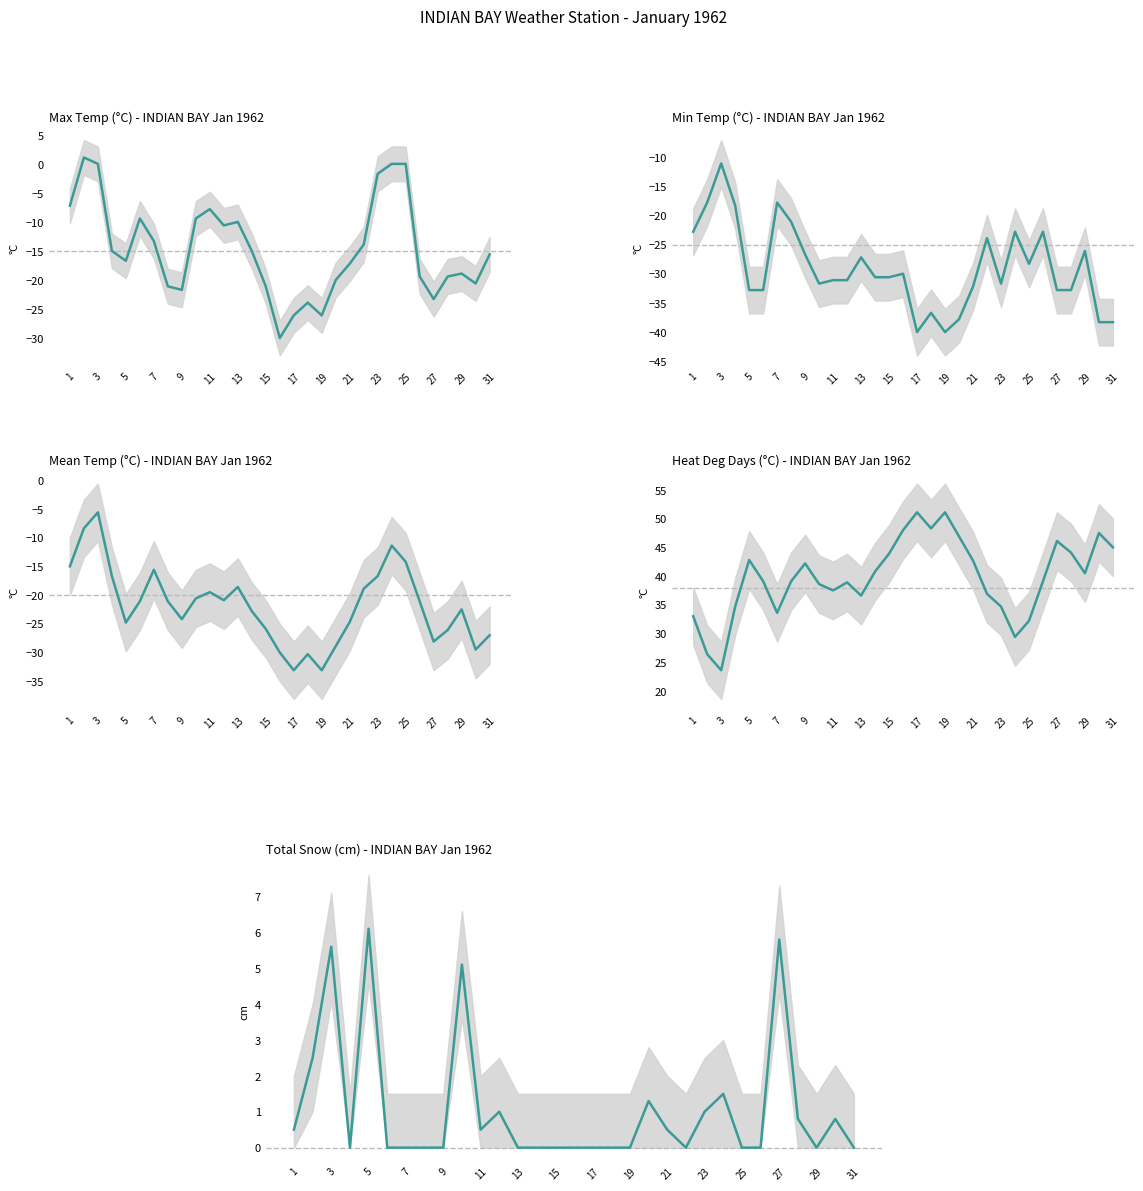

Reading left to right, what are all the values shown in this chart?

Max Temp (°C) - INDIAN BAY Jan 1962: -7.2	1.1	0.0	-15.0	-16.7	-9.4	-13.3	-21.1	-21.7	-9.4	-7.8	-10.6	-10.0	-15.0	-21.1	-30.0	-26.1	-23.9	-26.1	-20.0	-17.2	-13.9	-1.7	0.0	0.0	-19.4	-23.3	-19.4	-18.9	-20.6	-15.6
Min Temp (°C) - INDIAN BAY Jan 1962: -22.8	-17.8	-11.1	-18.3	-32.8	-32.8	-17.8	-21.1	-26.7	-31.7	-31.1	-31.1	-27.2	-30.6	-30.6	-30.0	-40.0	-36.7	-40.0	-37.8	-32.2	-23.9	-31.7	-22.8	-28.3	-22.8	-32.8	-32.8	-26.1	-38.3	-38.3
Mean Temp (°C) - INDIAN BAY Jan 1962: -15.0	-8.4	-5.6	-16.7	-24.8	-21.1	-15.6	-21.1	-24.2	-20.6	-19.5	-20.9	-18.6	-22.8	-25.9	-30.0	-33.1	-30.3	-33.1	-28.9	-24.7	-18.9	-16.7	-11.4	-14.2	-21.1	-28.1	-26.1	-22.5	-29.5	-27.0
Heat Deg Days (°C) - INDIAN BAY Jan 1962: 33.0	26.4	23.6	34.7	42.8	39.1	33.6	39.1	42.2	38.6	37.5	38.9	36.6	40.8	43.9	48.0	51.1	48.3	51.1	46.9	42.7	36.9	34.7	29.4	32.2	39.1	46.1	44.1	40.5	47.5	45.0
Total Snow (cm) - INDIAN BAY Jan 1962: 0.5	2.5	5.6	0.0	6.1	0.0	0.0	0.0	0.0	5.1	0.5	1.0	0.0	0.0	0.0	0.0	0.0	0.0	0.0	1.3	0.5	0.0	1.0	1.5	0.0	0.0	5.8	0.8	0.0	0.8	0.0